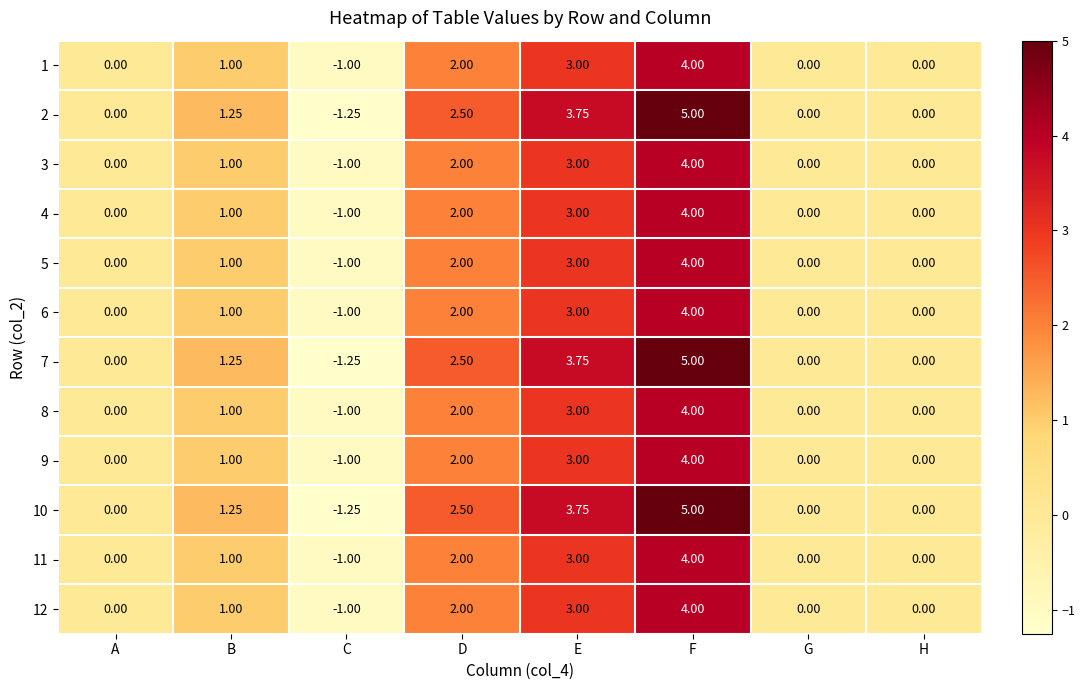

Count the number of data series in this chart.

12